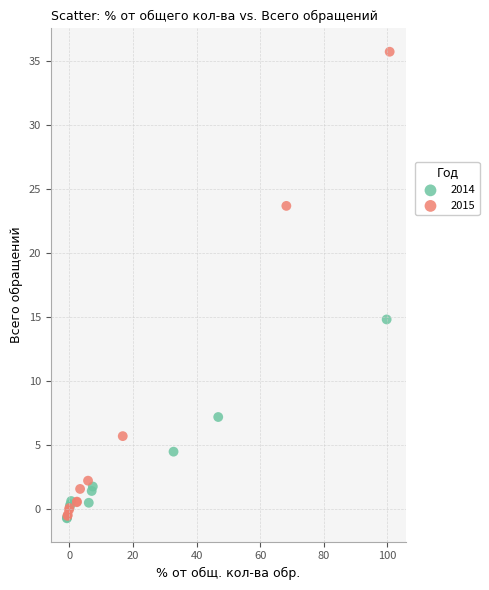

Which series has the largest Y range (max minus min)?

2015